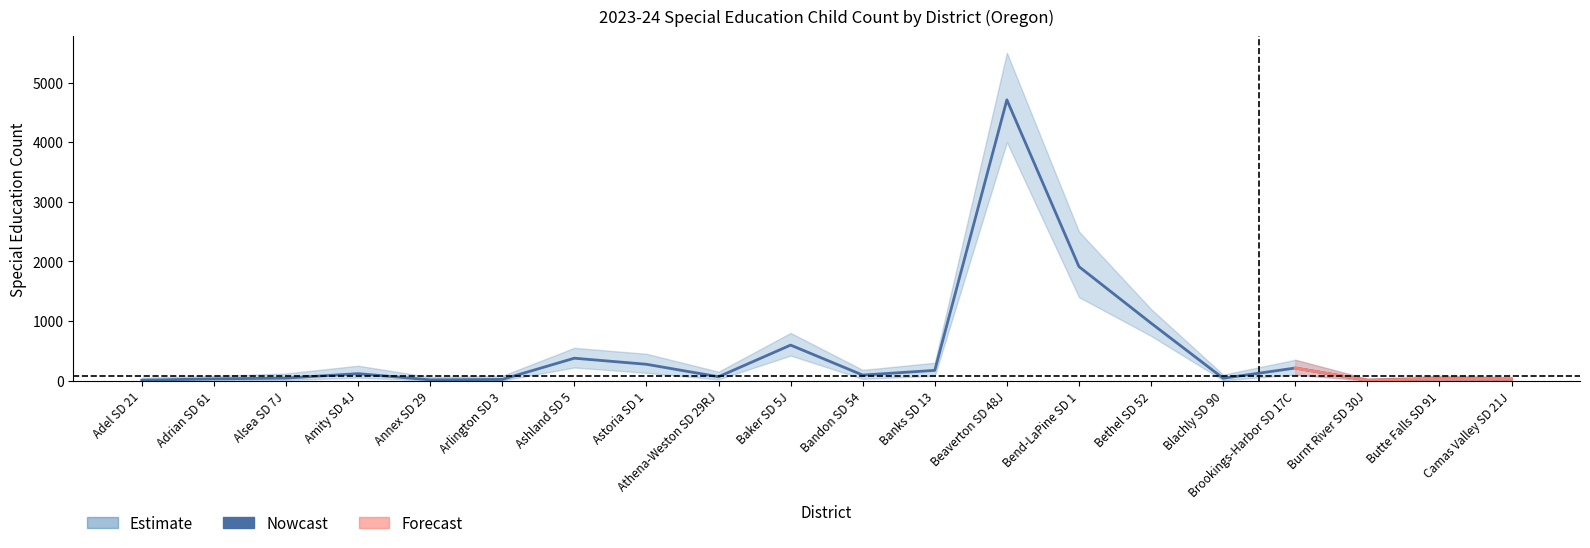

Which label corresponds to the largest value in the chart?

Beaverton SD 48J